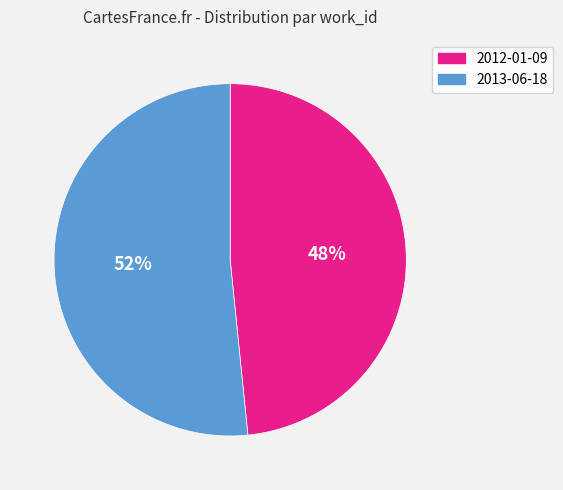

What percentage is the 2013-06-18 slice, to the nearest percent?

52%